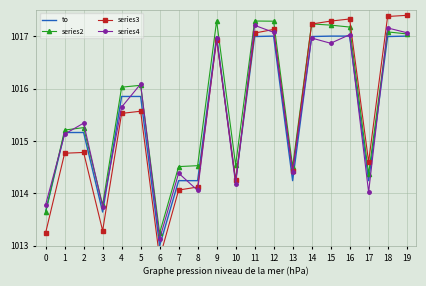

Between which two adjacent categories do series4 and to first intersect?

0 and 1